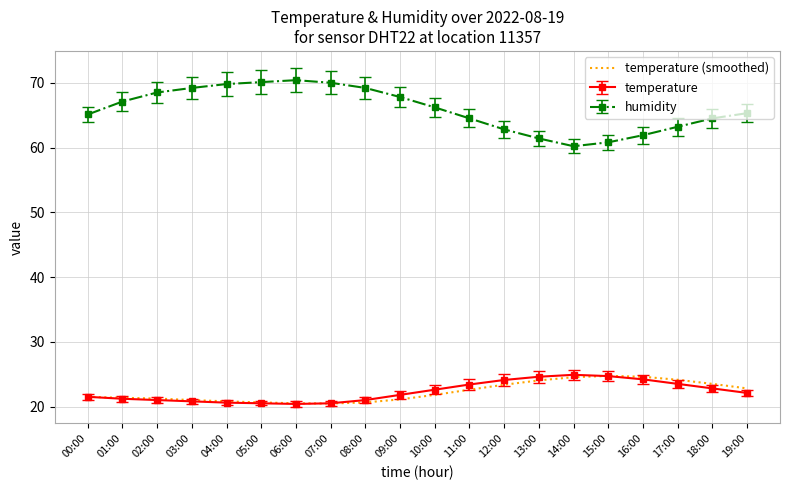

Is the value of temperature (smoothed) at 15:00 greater than the value of temperature at 09:00?

Yes